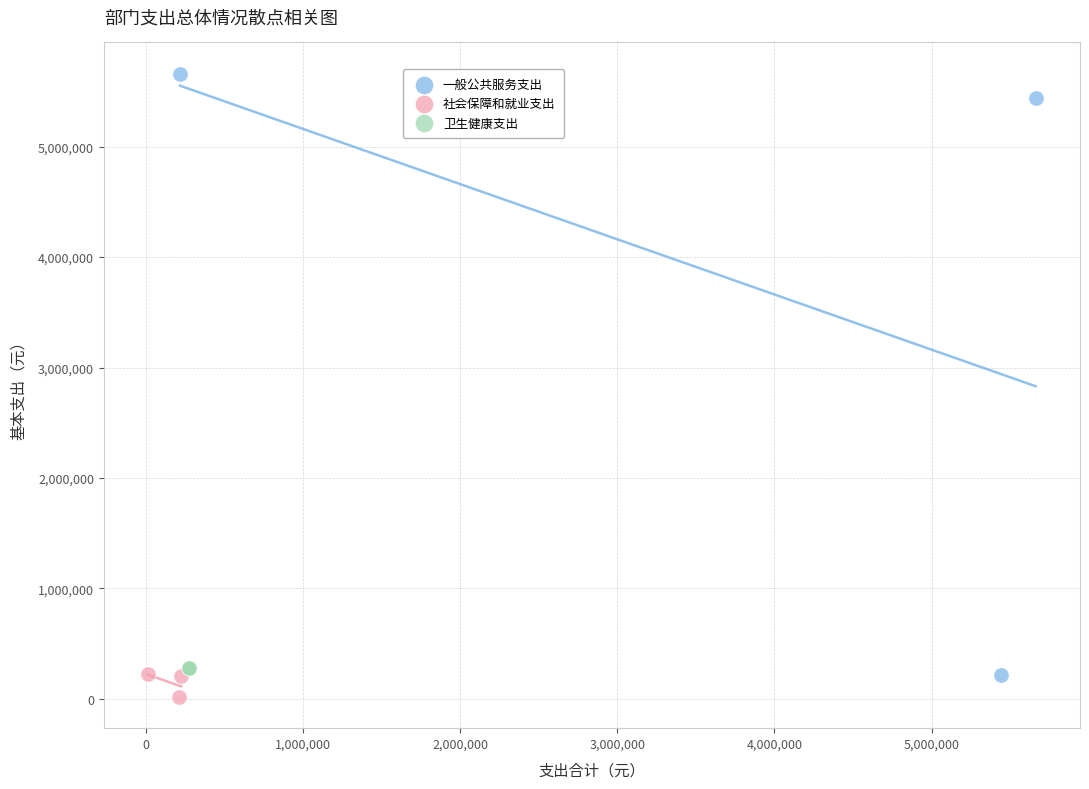

Which series reaches the maximum Y coordinate?

一般公共服务支出